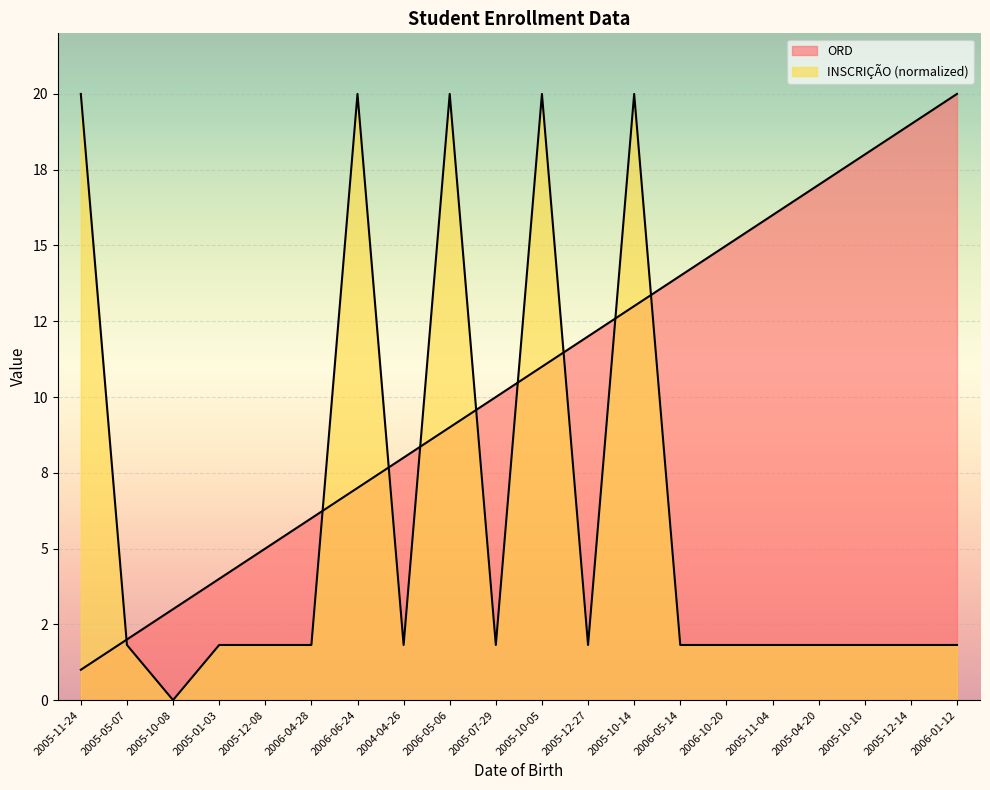

How many distinct data groups are displayed?

2